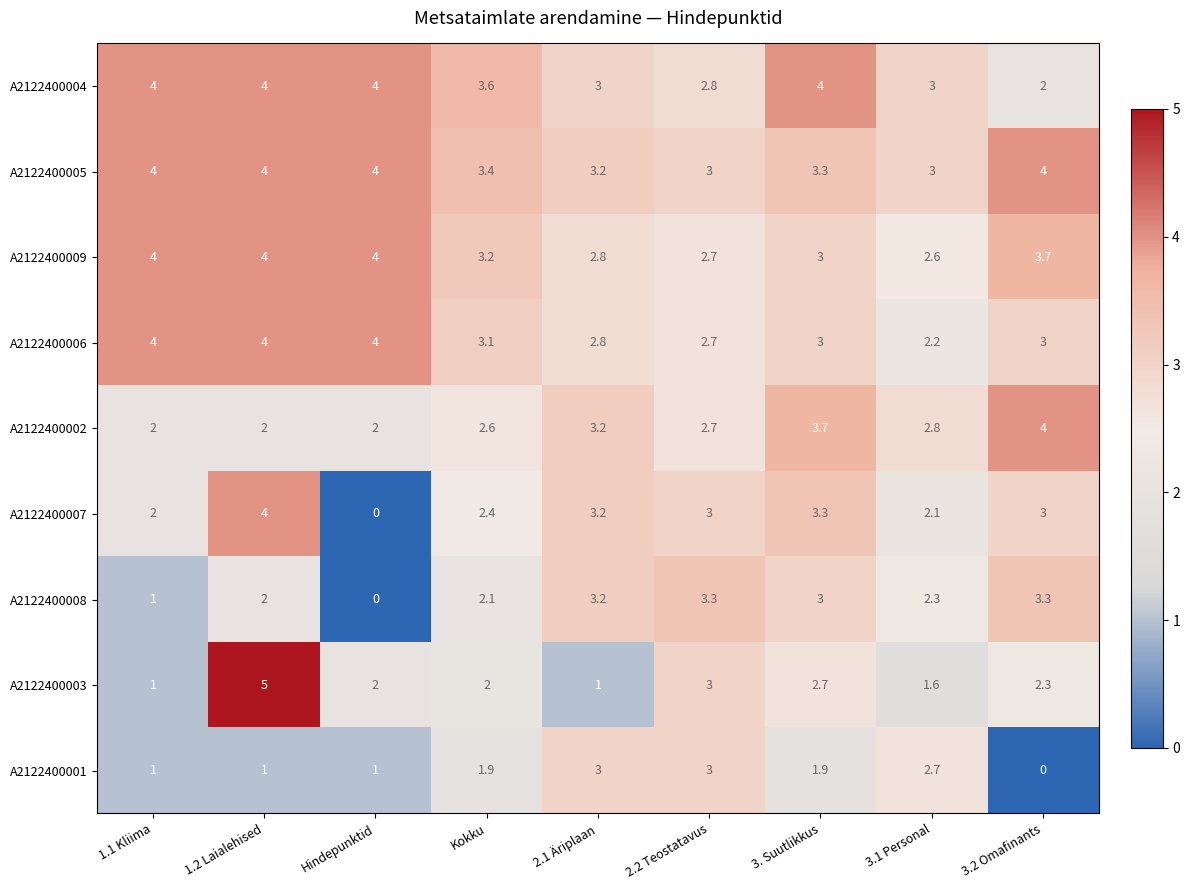

What is the total value across all series at 3. Suutlikkus?

27.9